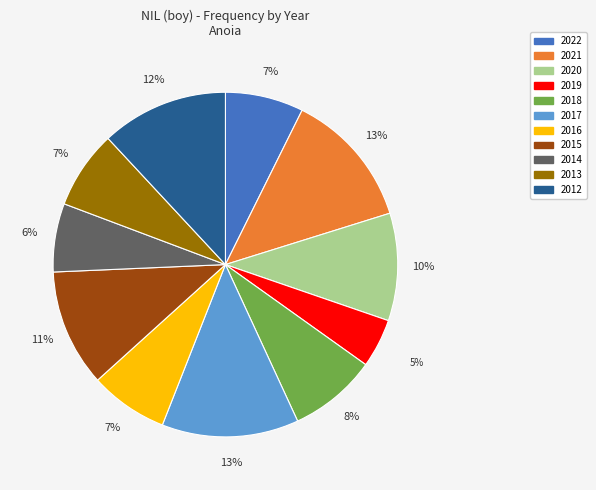

To the nearest percent, what is the average slice percentage?

9%